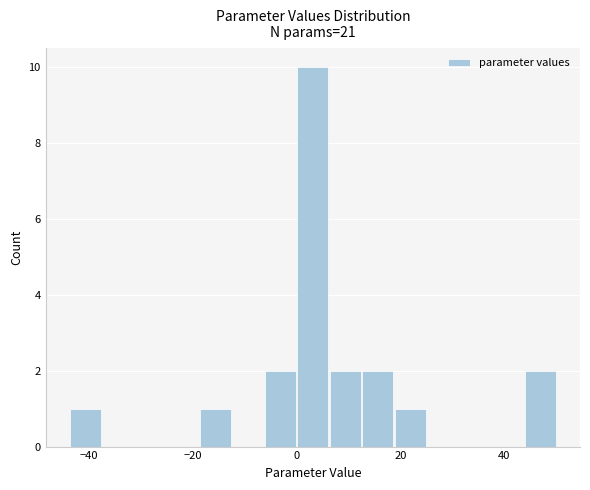

Read against the x-axis, roughly where is the centre of the tallest bar?

4